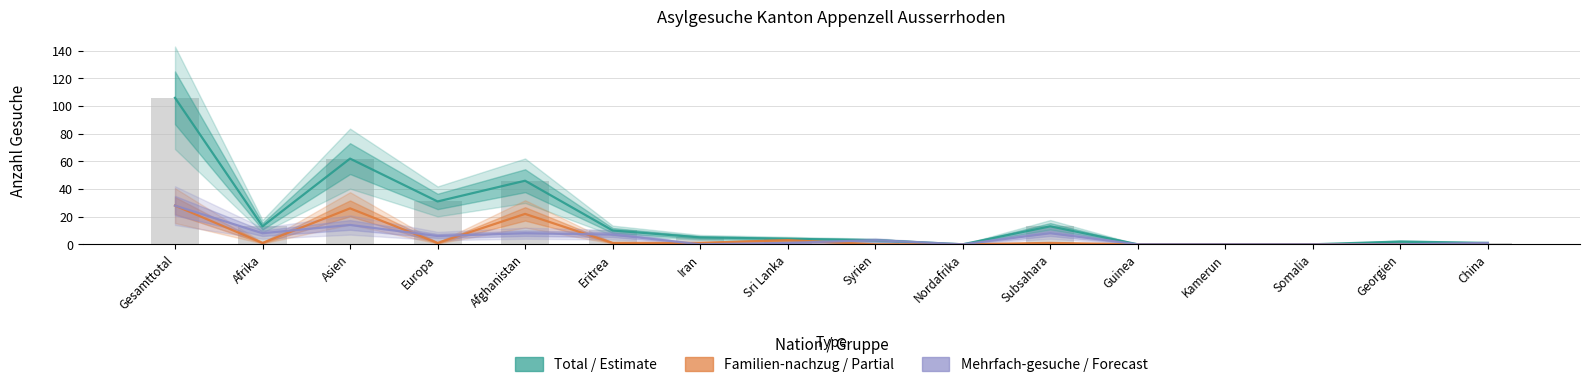

At how many categories does at least one series exceed 15?

4